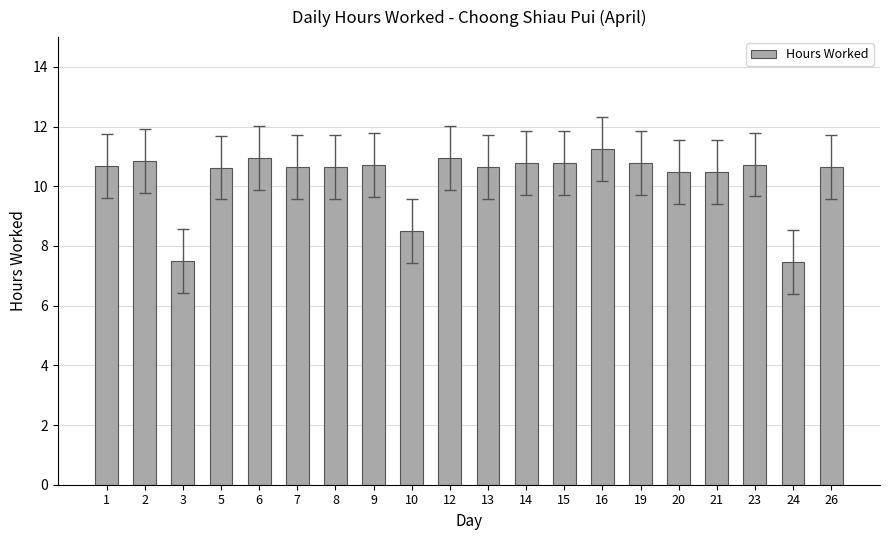

Are the bars horizontal?

No